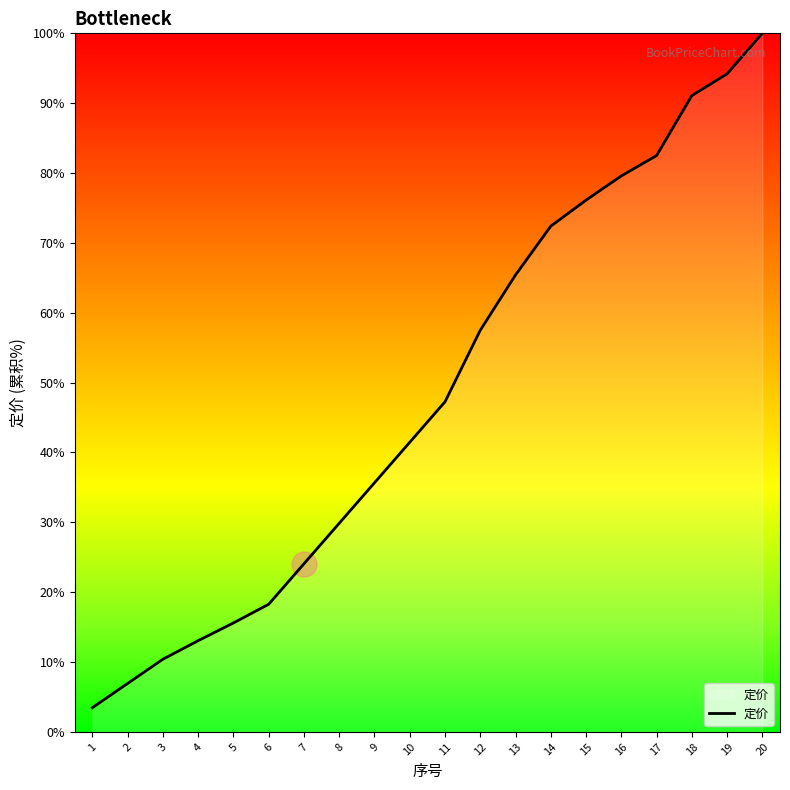

Between 19 and 16, which is larger?

19